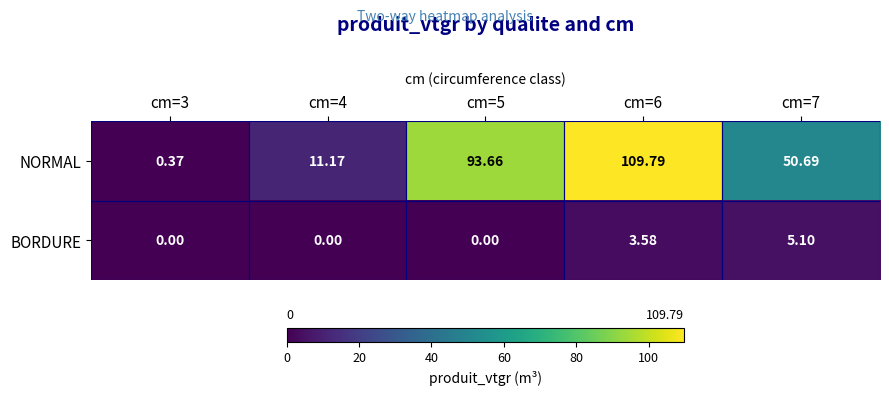

Is the value of NORMAL at cm=7 greater than the value of BORDURE at cm=7?

Yes